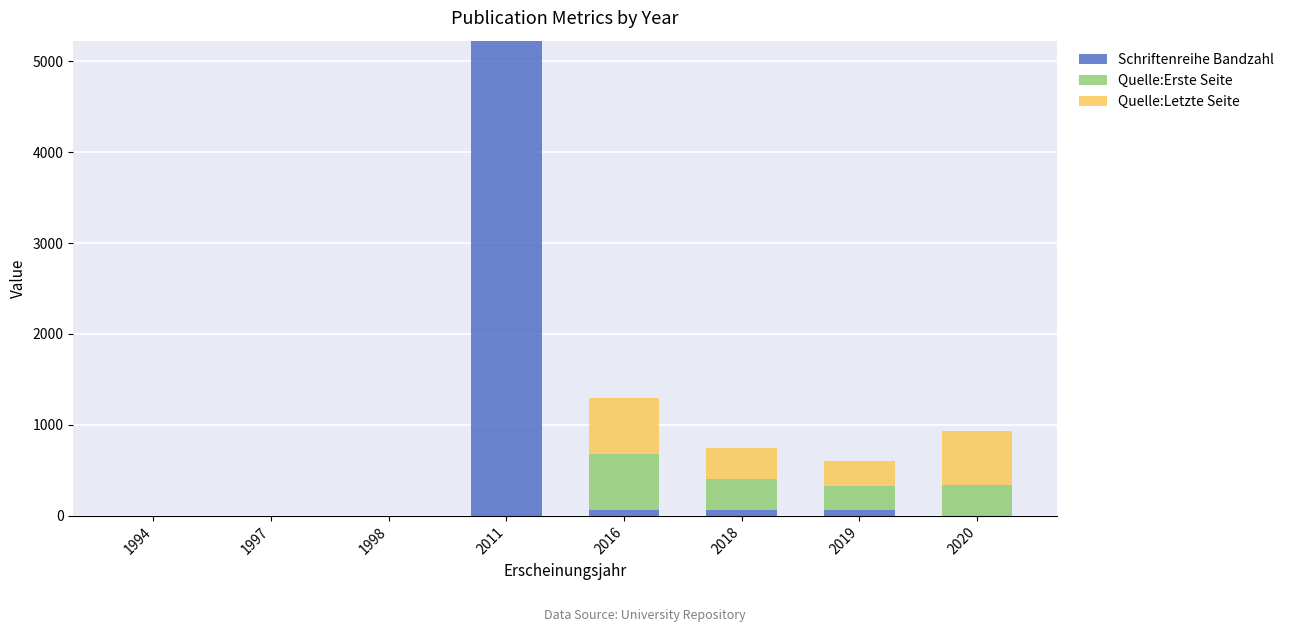

Are the bars horizontal?

No